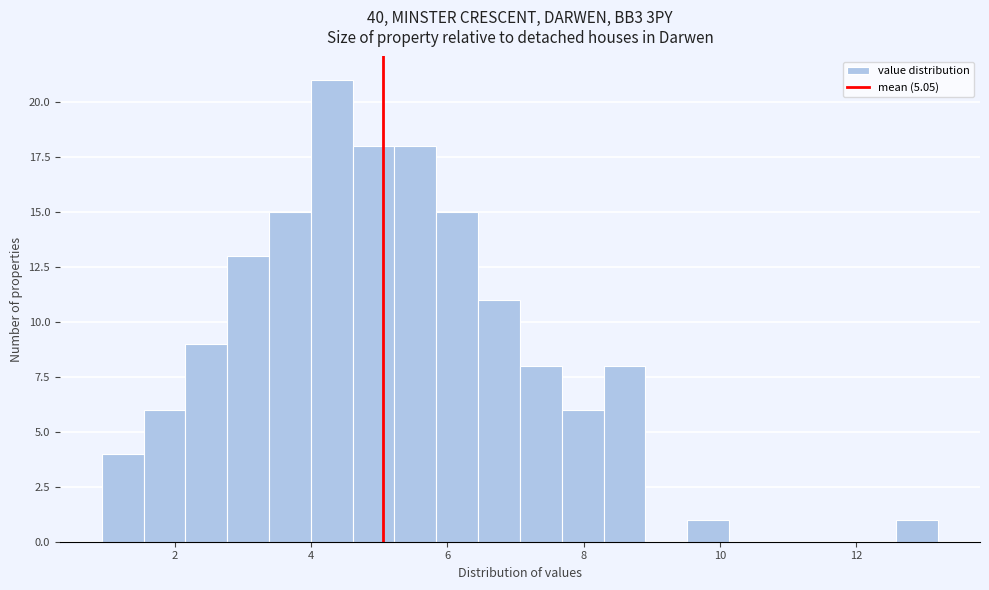

Read against the x-axis, roughly where is the centre of the tallest bar?

4.4